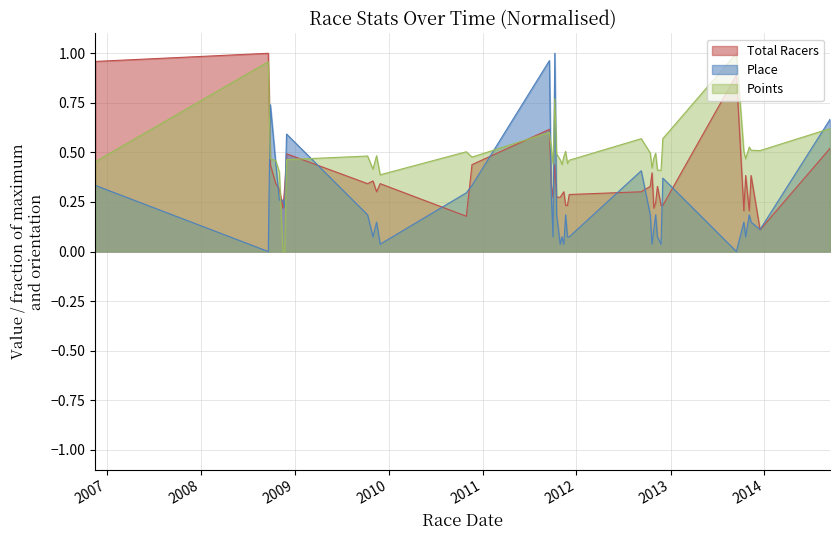

What are all the series names shown in the legend?

Total Racers, Place, Points